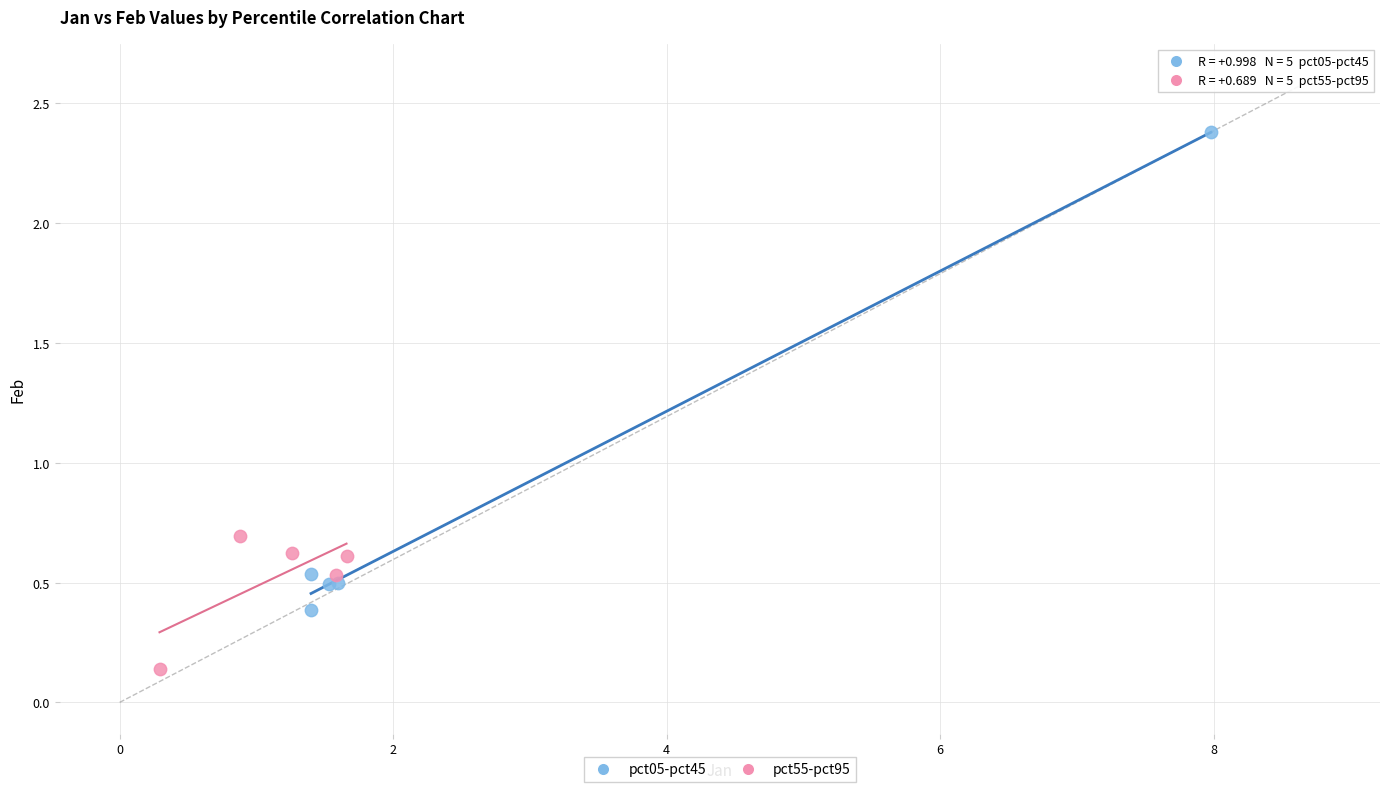

Which series reaches the minimum Y coordinate?

pct55-pct95